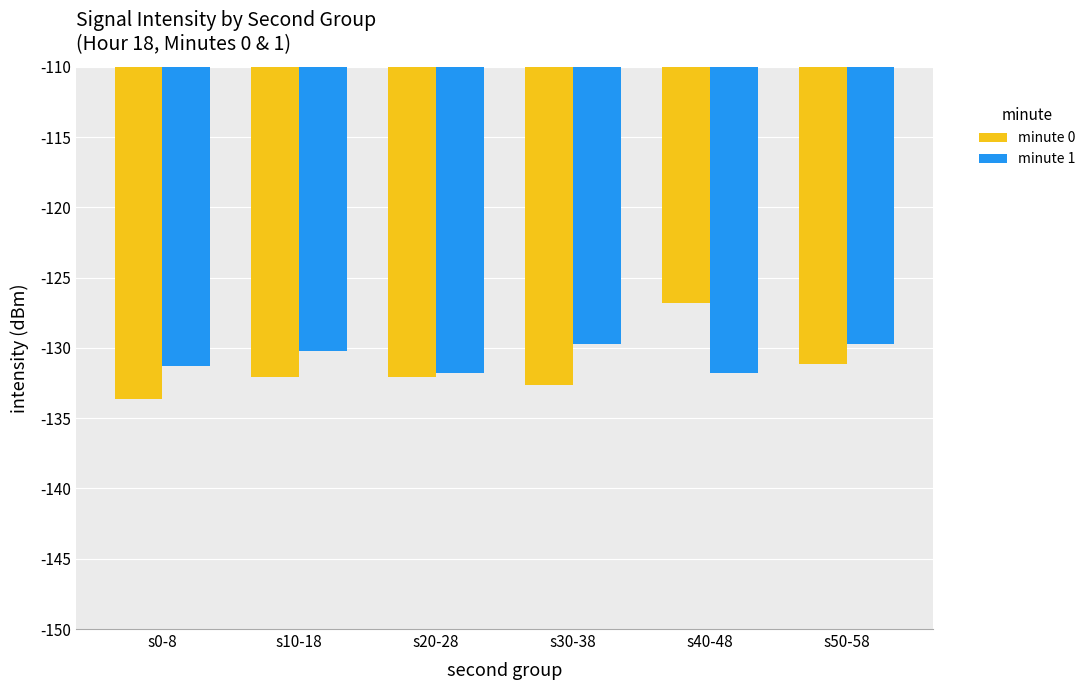

List the series in order of their peak value, lowest first.

minute 1, minute 0